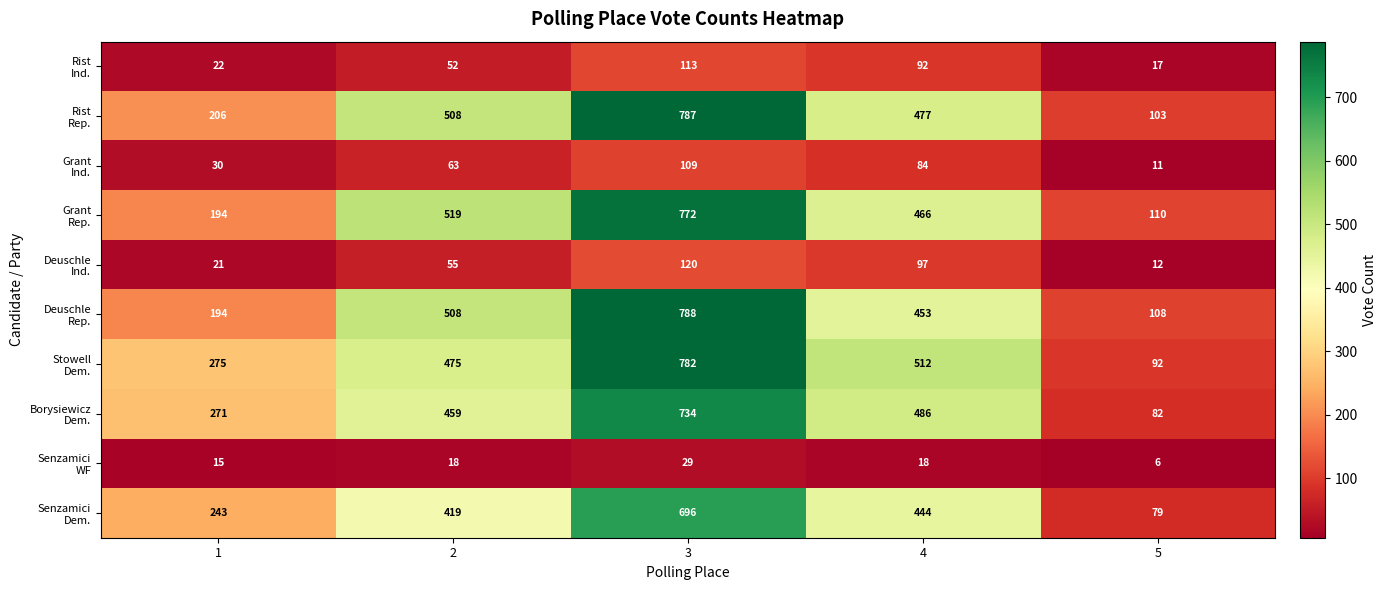

What is the difference between the highest and lowest values at 1?

260